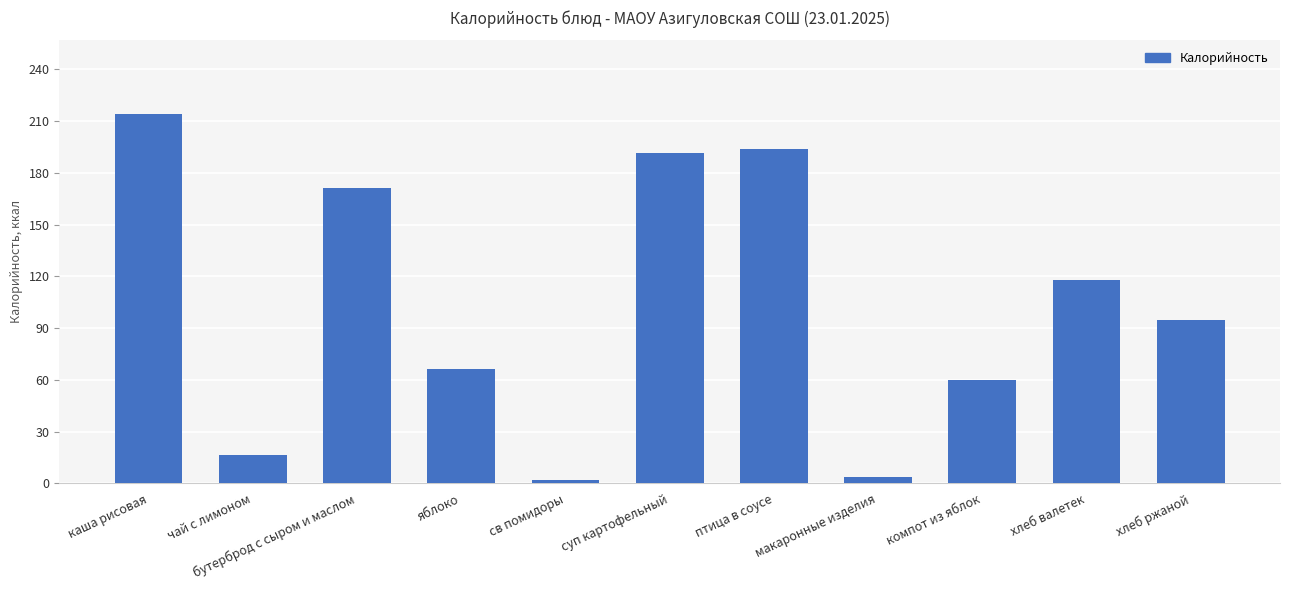

Where is the data nearest to the value 108?

хлеб валетек